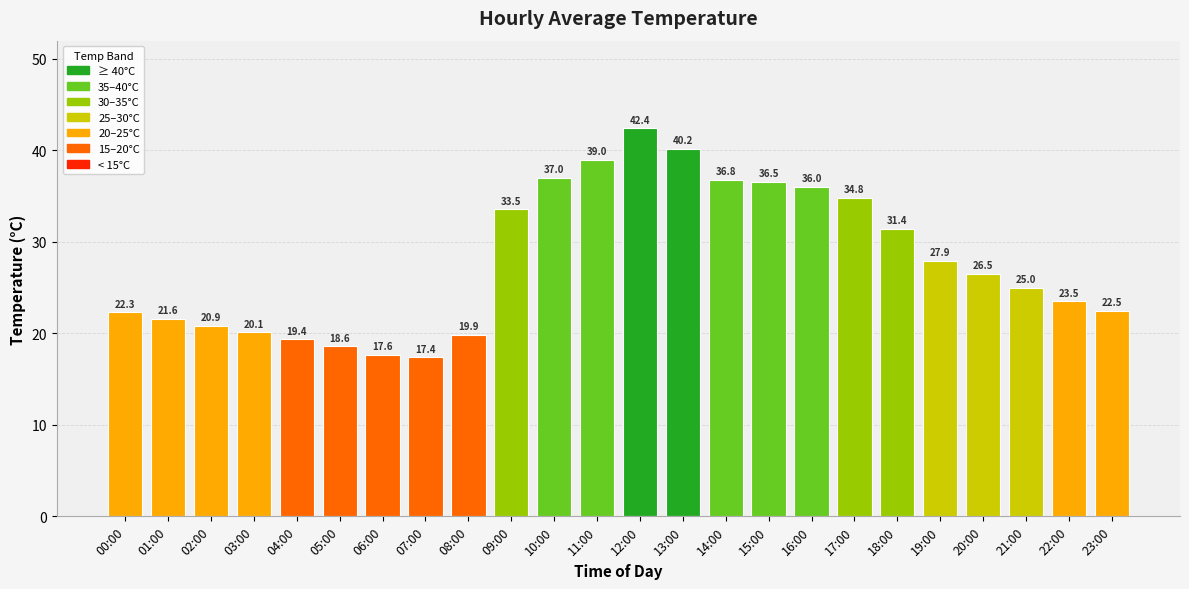

What is the label of the 2nd bar from the left?

01:00